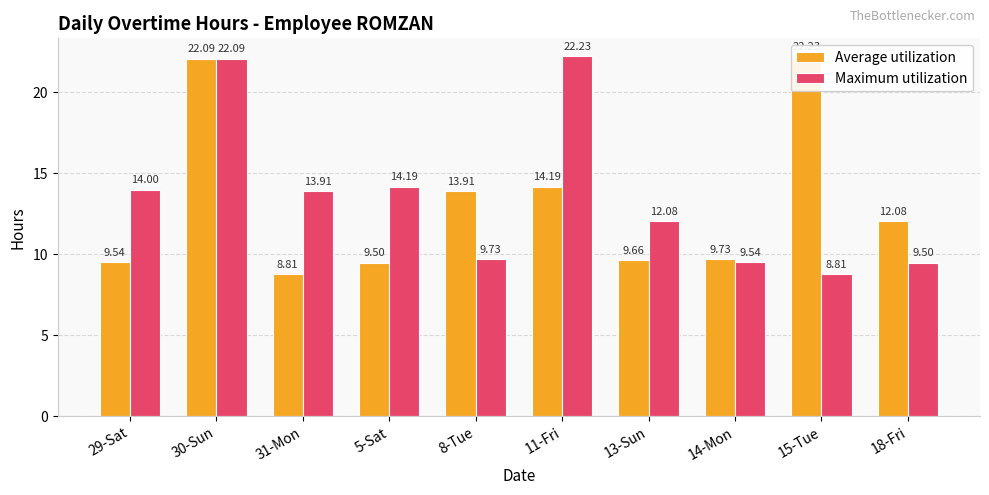

What is the average value of the Average utilization series?

13.2